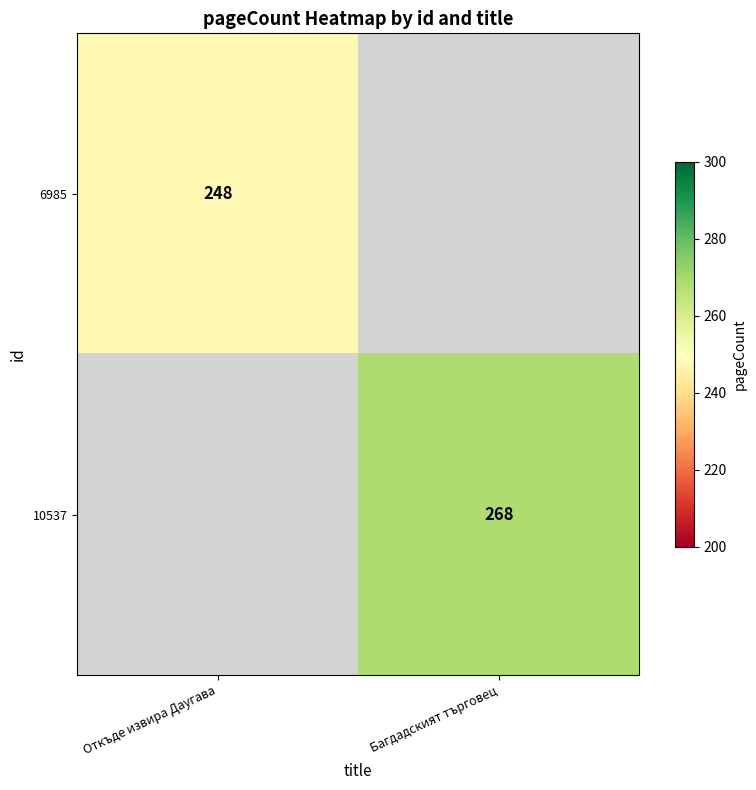

Count the number of data series in this chart.

2